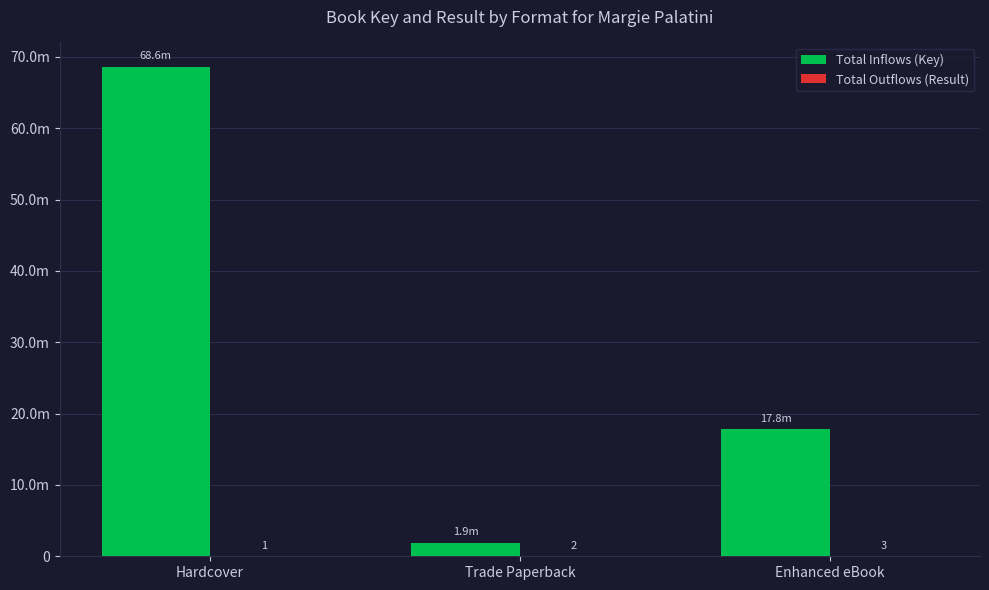

Are the bars horizontal?

No